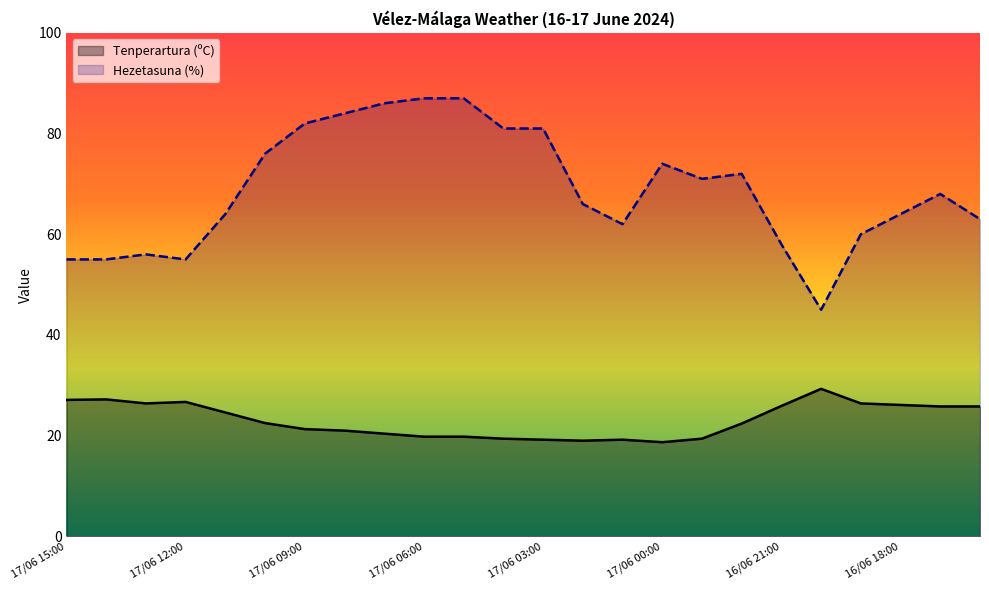

What is the minimum value for Hezetasuna (%)?

45.0